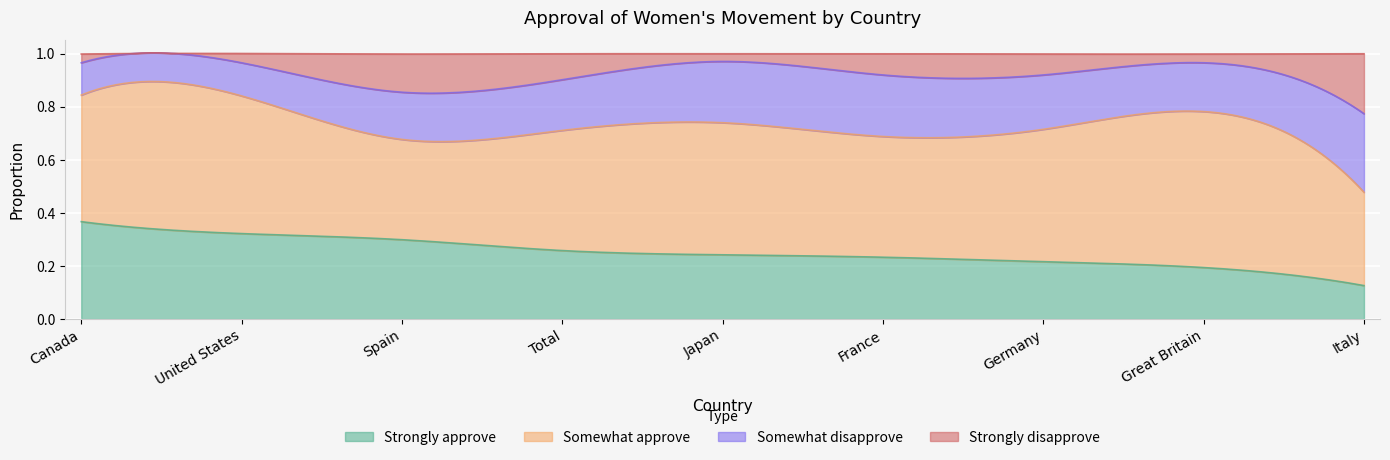

Which series has the largest total across all categories?

Somewhat approve